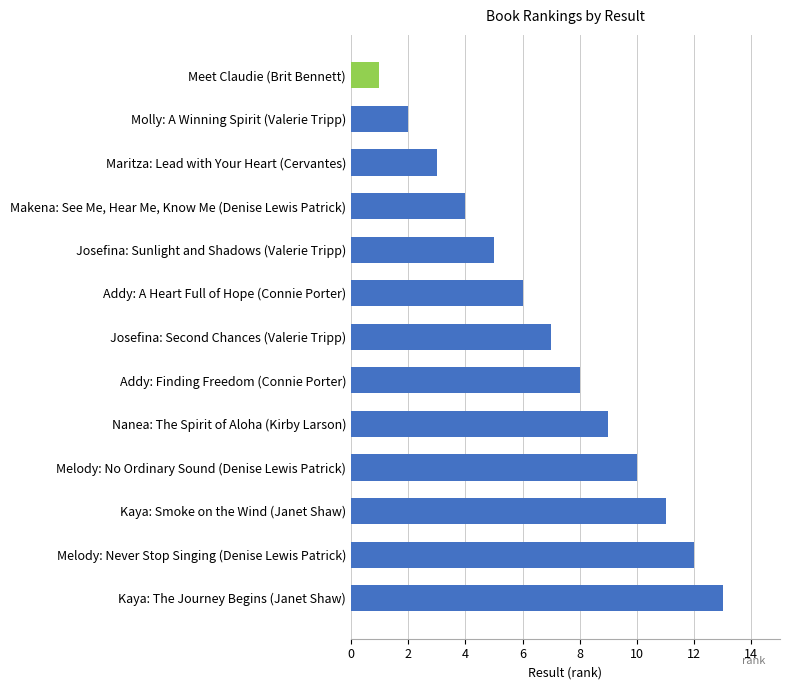

True or false: the data shows 2 at Molly: A Winning Spirit (Valerie Tripp).

True